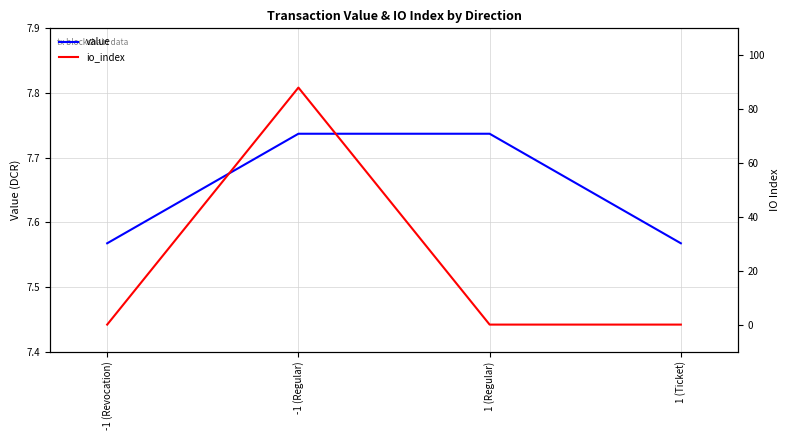

Is it true that io_index equals 127.7 at -1 (Regular)?

False